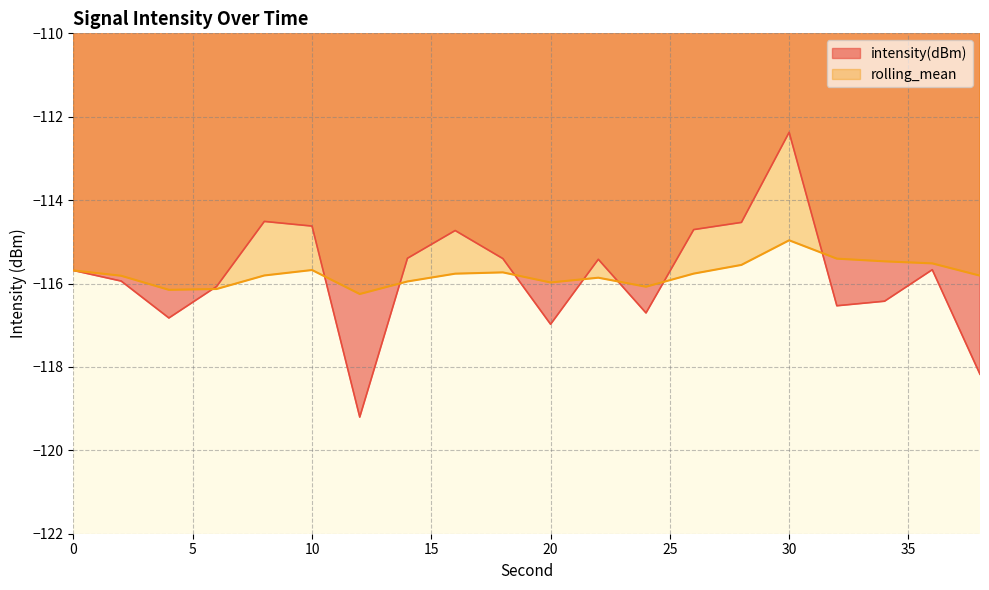

What is the minimum value for intensity(dBm)?

-119.2